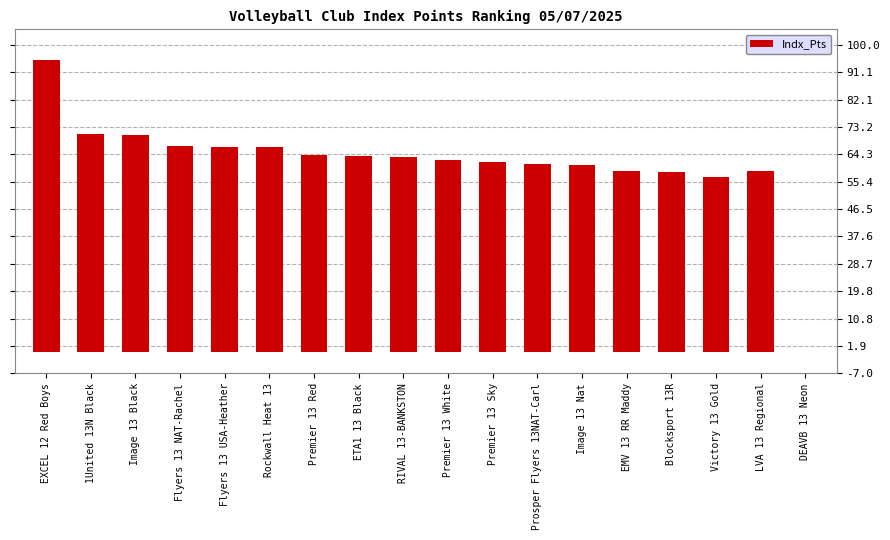

What is the greatest value displayed?

94.9